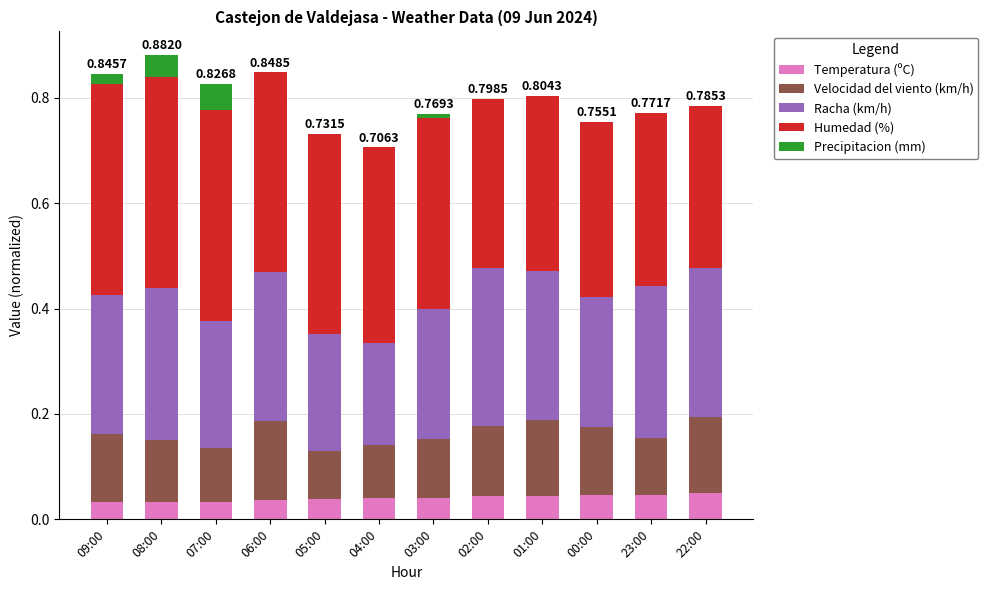

What is the total value across all series at 02:00?

0.8